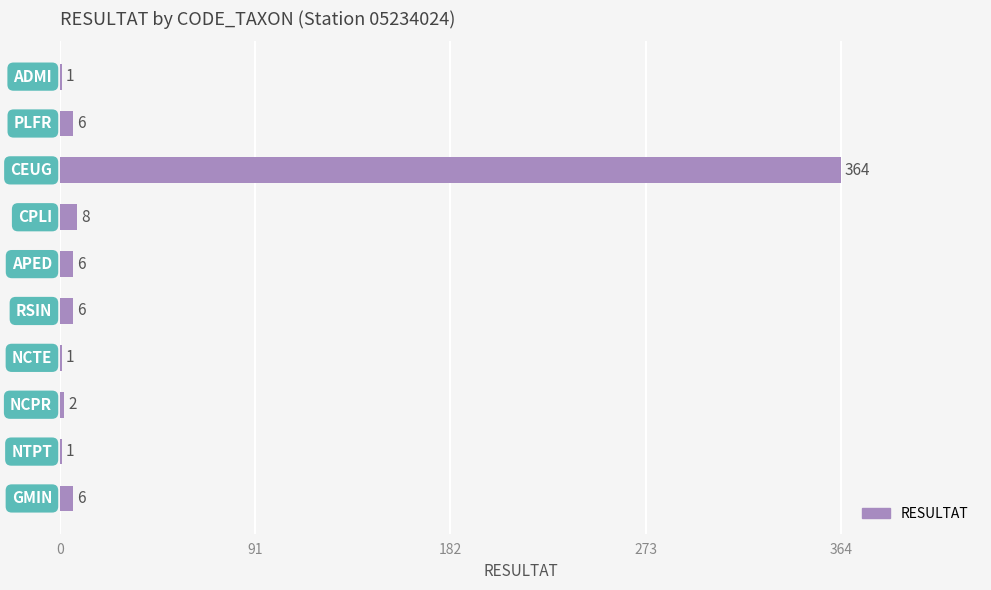

What is the greatest value displayed?

364